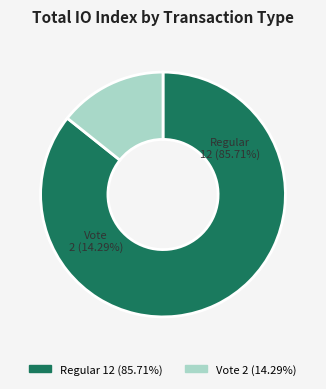

To the nearest percent, what is the difference between the Vote and Regular slice percentages?

71%